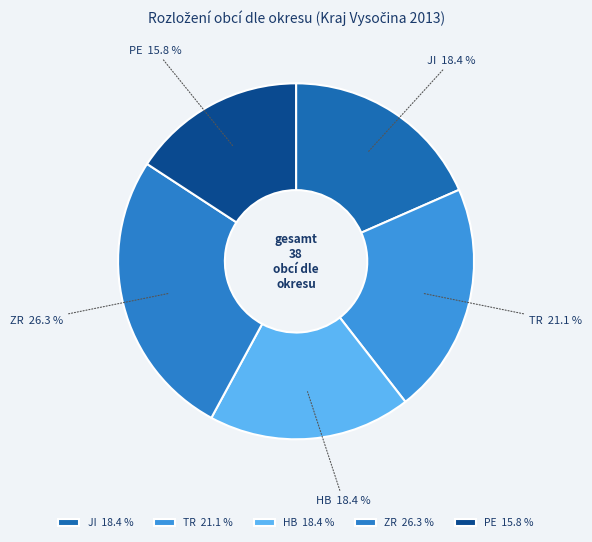

Does PE represent more than half of the total?

No